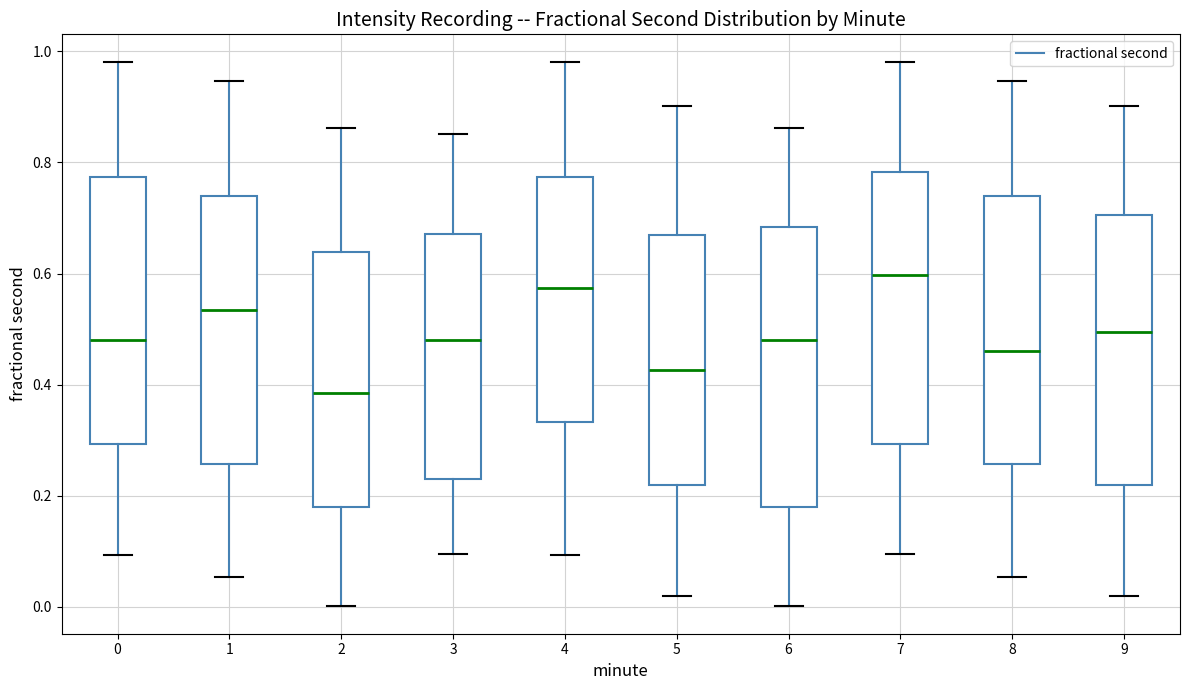

Reading left to right, transcribe this box plot: for each box, give where its median line is, the range the box spans, and where its two whiskers end, as read against the y-axis. The values are not printed on the chart, so give them approximately, as read against the axis.

0: median 0.48, box 0.30 to 0.78, whiskers 0.10 to 0.98
1: median 0.54, box 0.26 to 0.74, whiskers 0.06 to 0.94
2: median 0.38, box 0.18 to 0.64, whiskers 0.00 to 0.86
3: median 0.48, box 0.24 to 0.68, whiskers 0.10 to 0.86
4: median 0.58, box 0.34 to 0.78, whiskers 0.10 to 0.98
5: median 0.42, box 0.22 to 0.66, whiskers 0.02 to 0.90
6: median 0.48, box 0.18 to 0.68, whiskers 0.00 to 0.86
7: median 0.60, box 0.30 to 0.78, whiskers 0.10 to 0.98
8: median 0.46, box 0.26 to 0.74, whiskers 0.06 to 0.94
9: median 0.50, box 0.22 to 0.70, whiskers 0.02 to 0.90